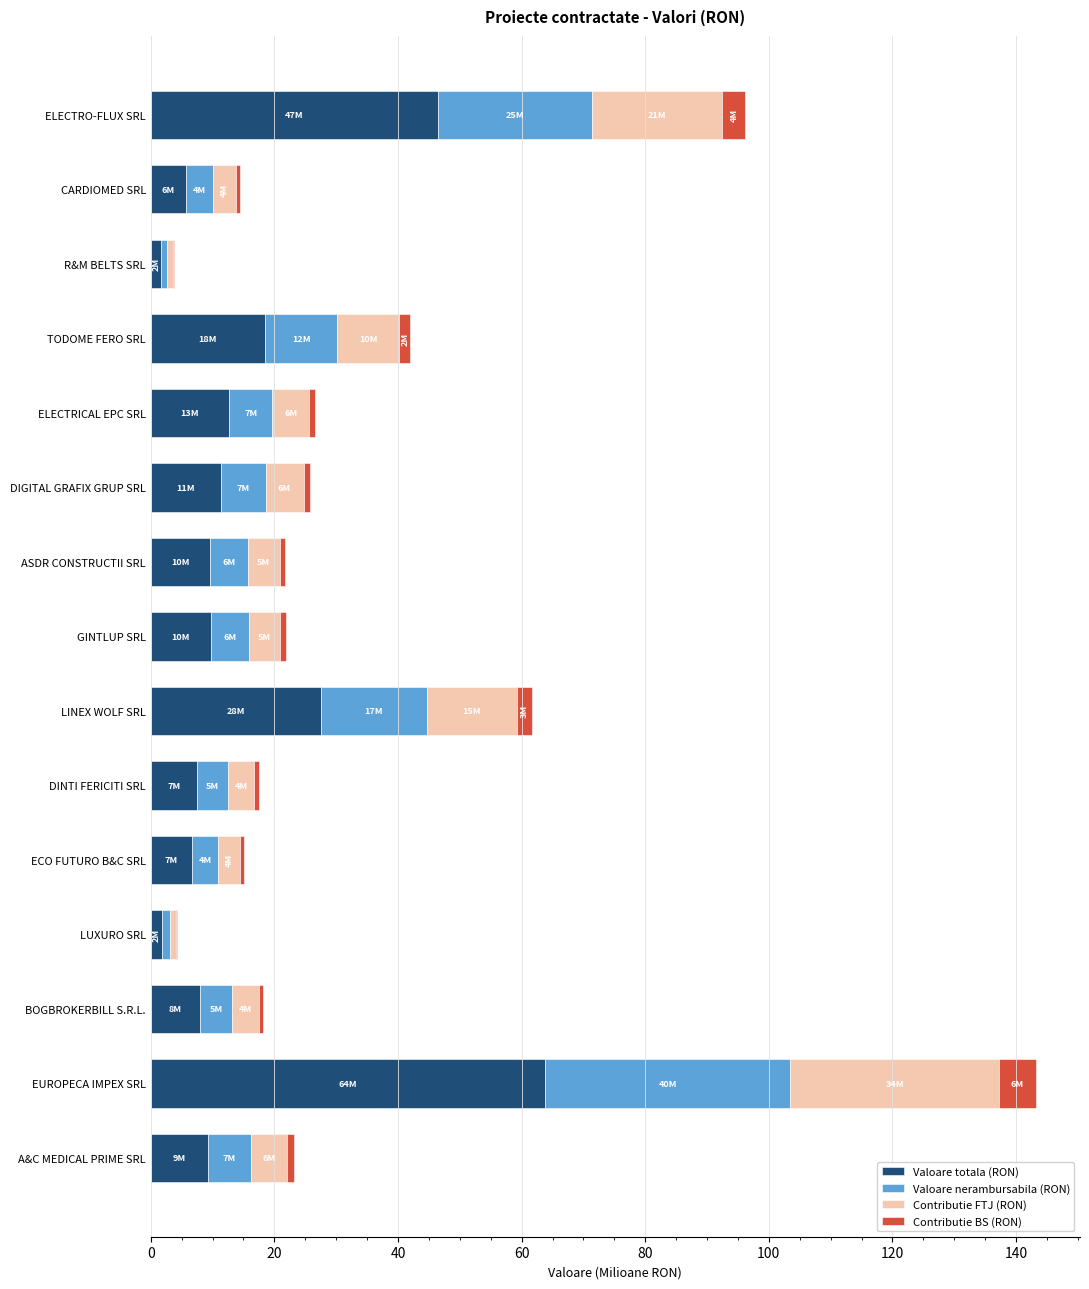

At which label does Valoare totala (RON) reach its peak?

EUROPECA IMPEX SRL